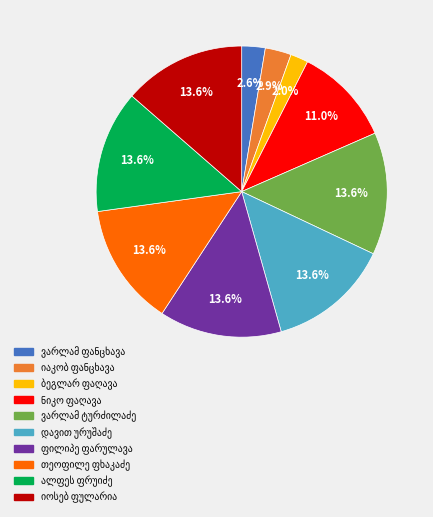

Does any single category account for the majority?

No